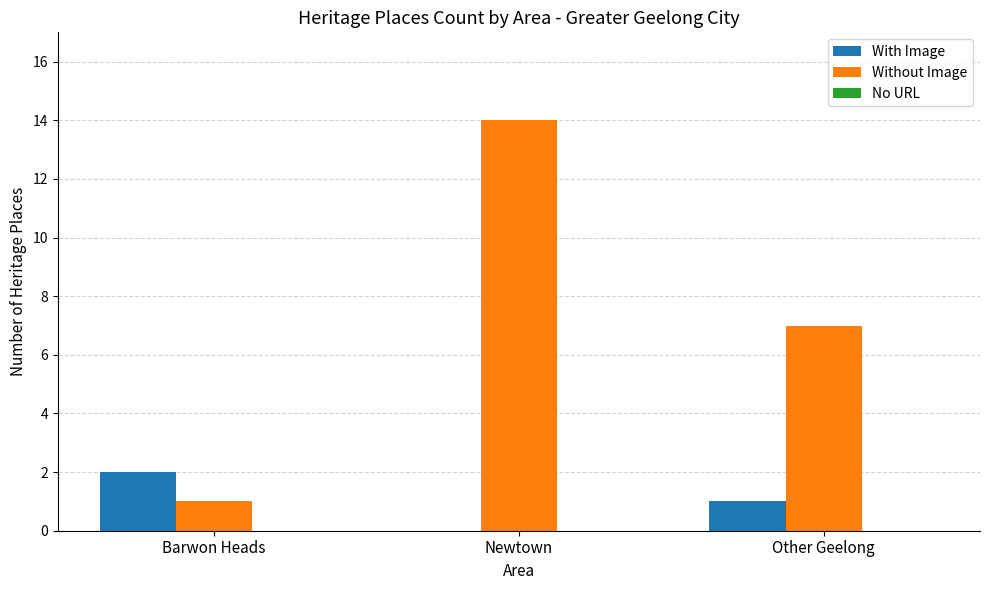

Which series has the largest range (max minus min)?

Without Image